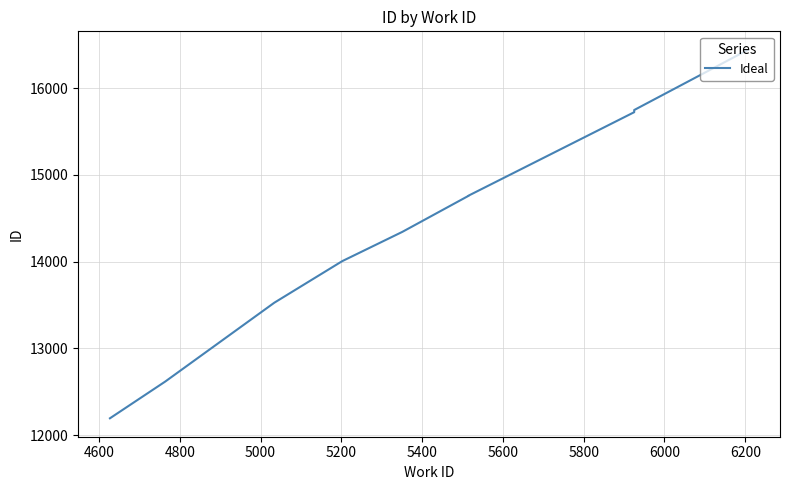

Reading left to right, what are all the values shown in this chart?

12194	12618	13527	14006	14344	14760	14762	15724	15749	16444